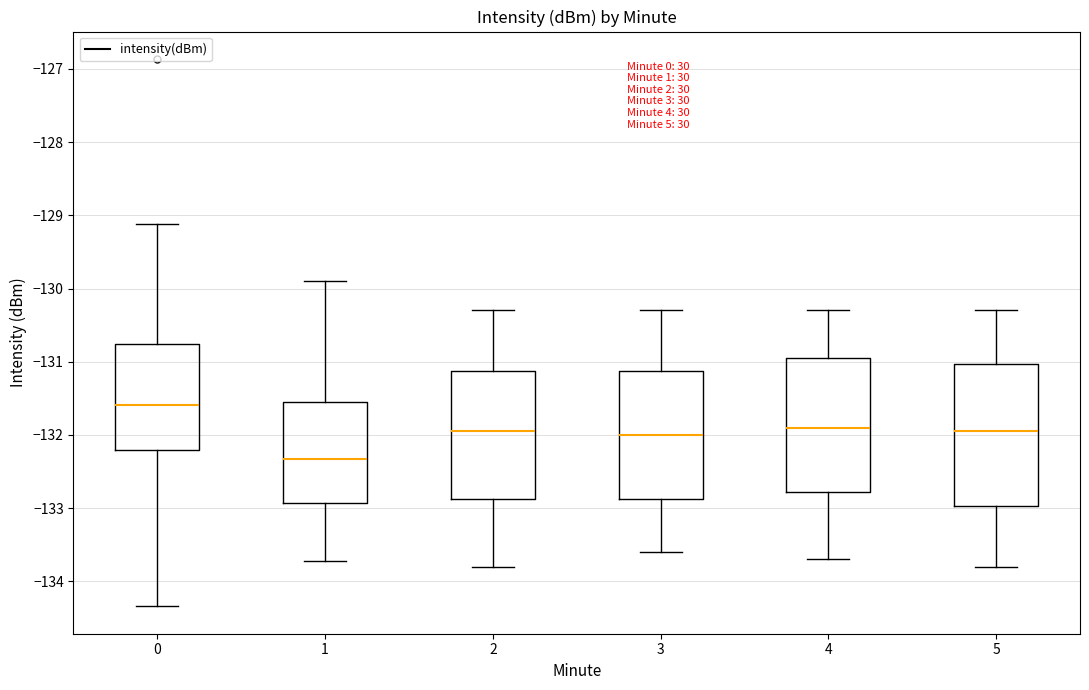

Which box is the tallest, from its lower edge to its upper edge?

5